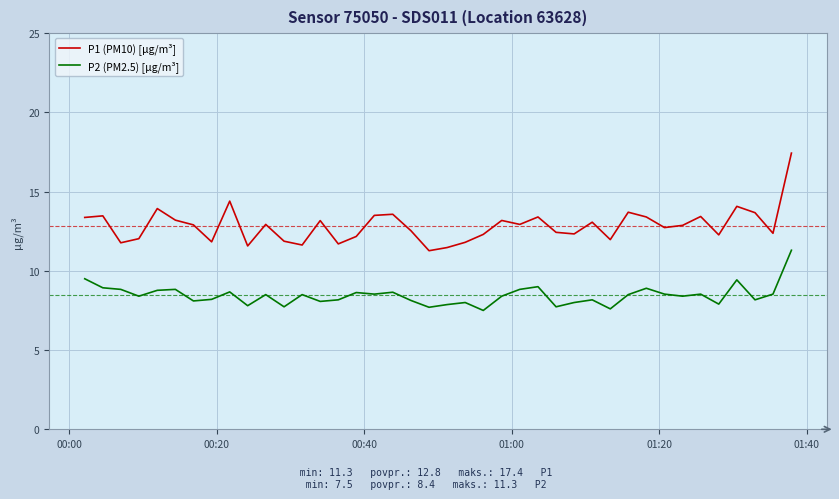

What is the average value of the P2 (PM2.5) [µg/m³] series?

8.4